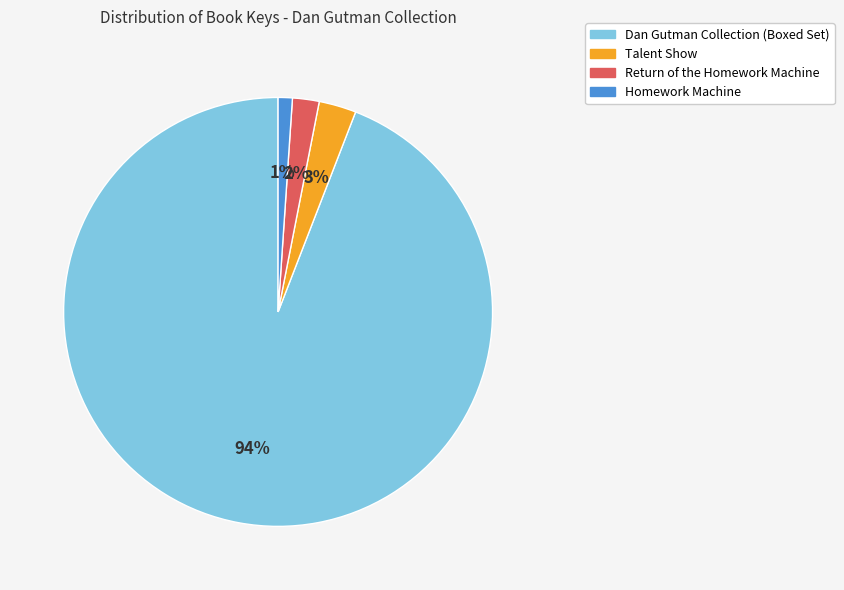

True or false: Homework Machine accounts for 8% of the total.

False